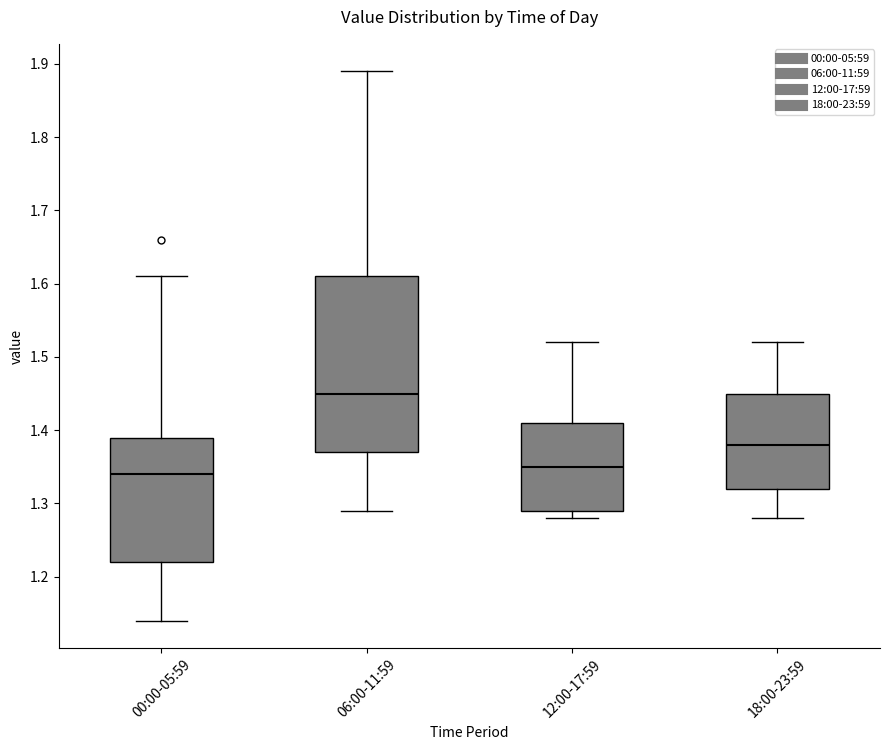

Where does the median line of the box for 00:00-05:59 sit on the y-axis? The values are not printed on the chart, so give them approximately, as read against the axis.

1.34